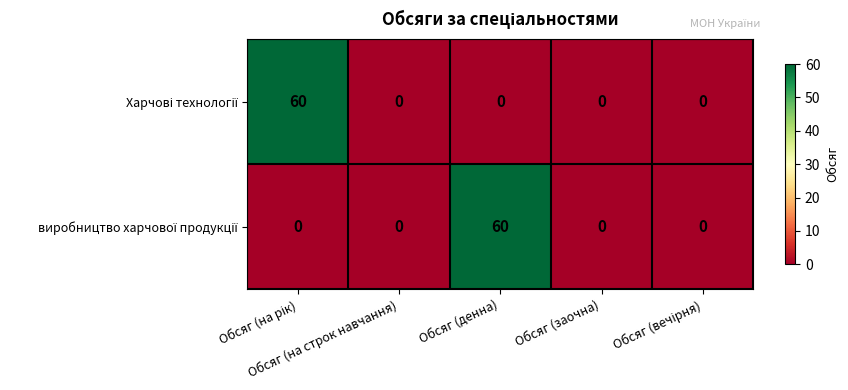

What is the greatest value displayed?

60